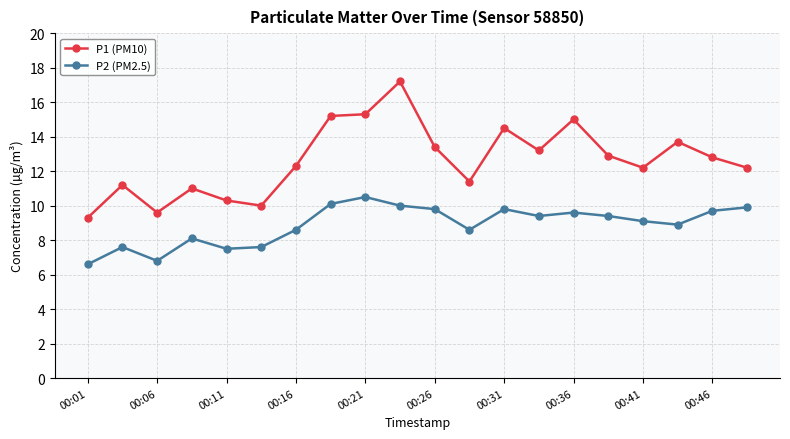

What is the greatest value displayed?

17.2